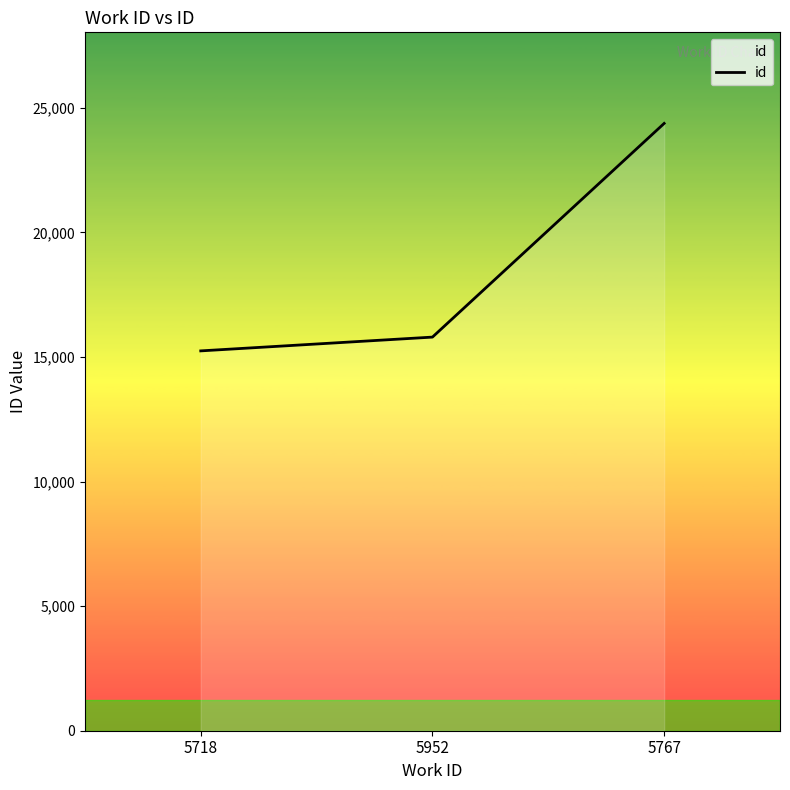

What is the difference between the maximum and minimum values?

9130